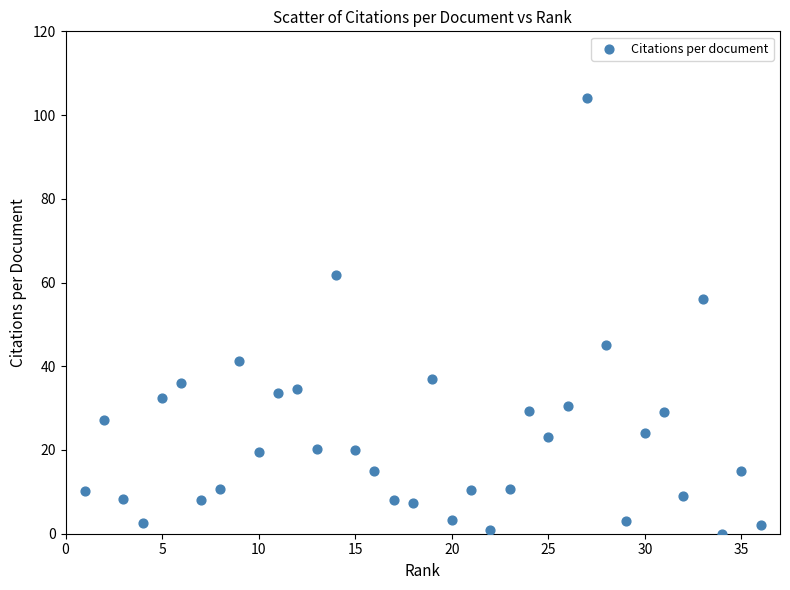

What is the range of X values (max minus min)?

35.0